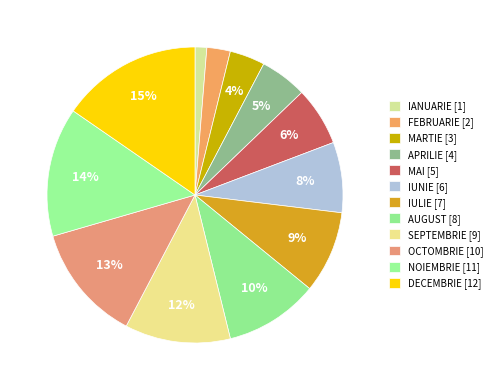

How many slices are in this pie chart?

12